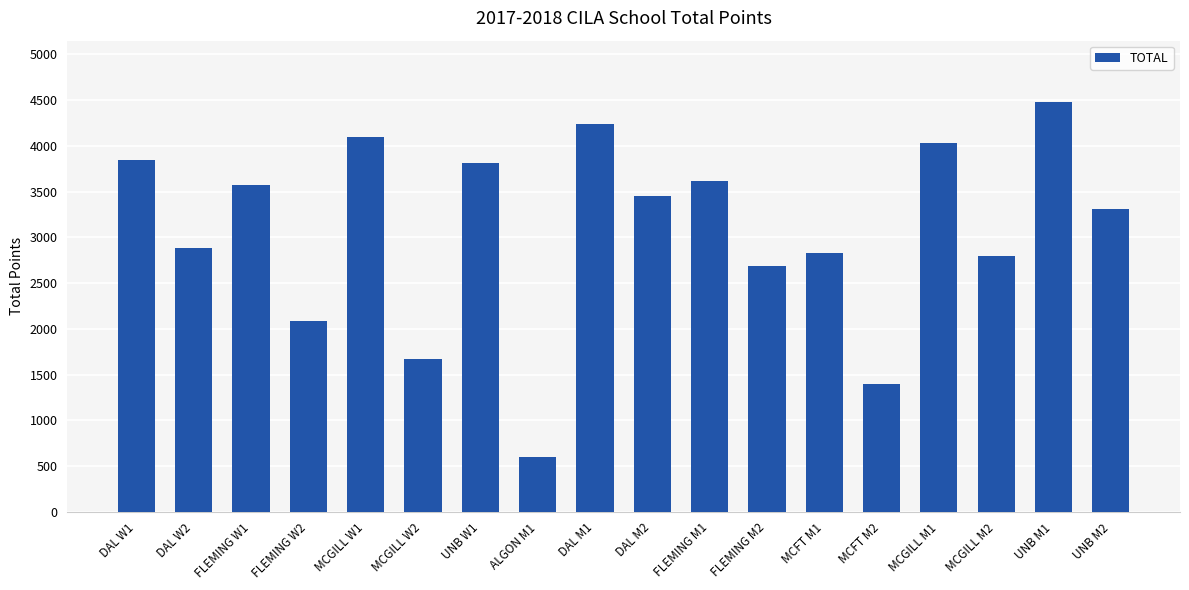

Which category has the highest value across all series?

UNB M1